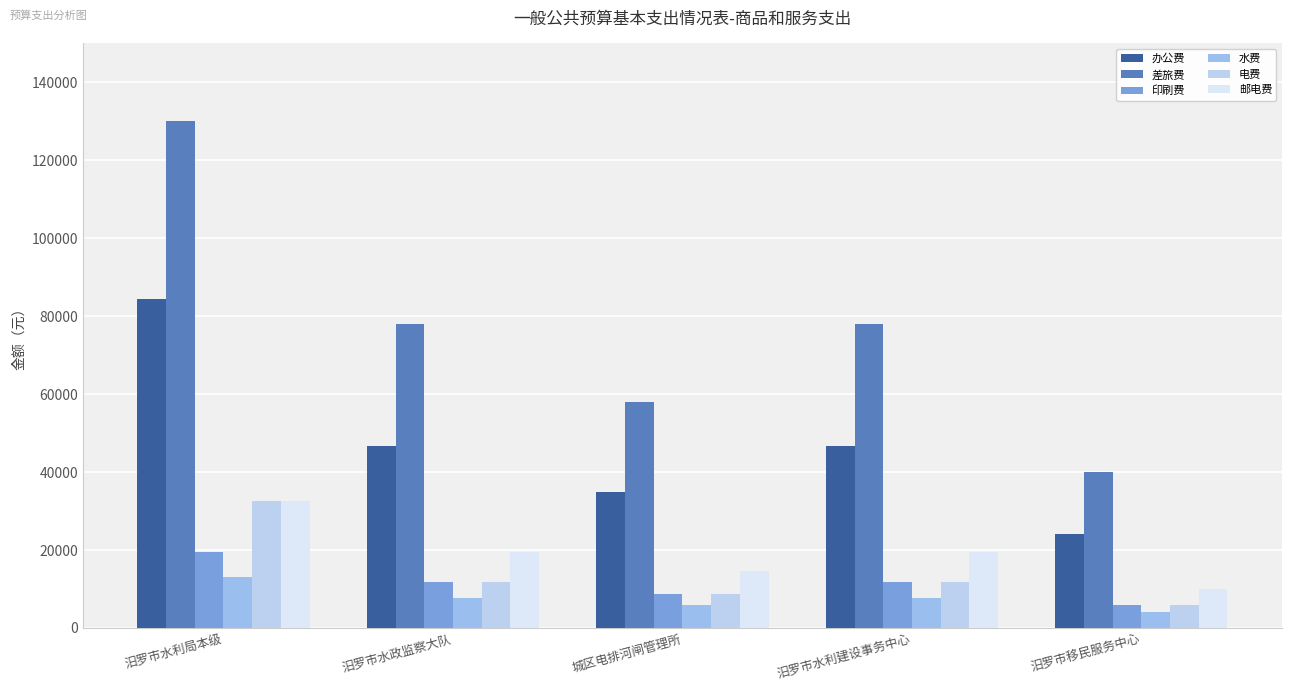

What is the minimum value shown in the chart?

4000